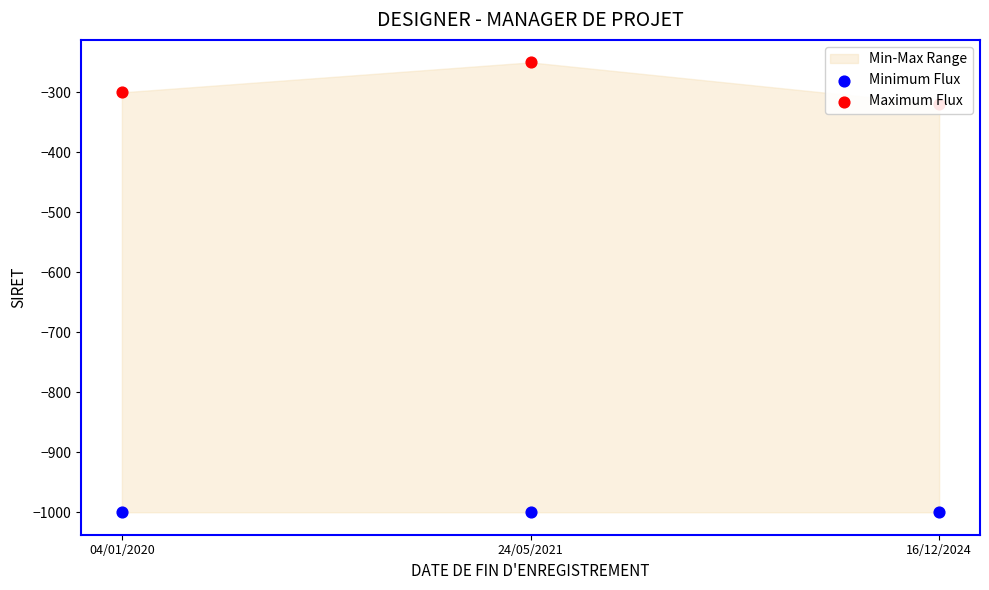

Which series contains the highest Y value?

Maximum Flux